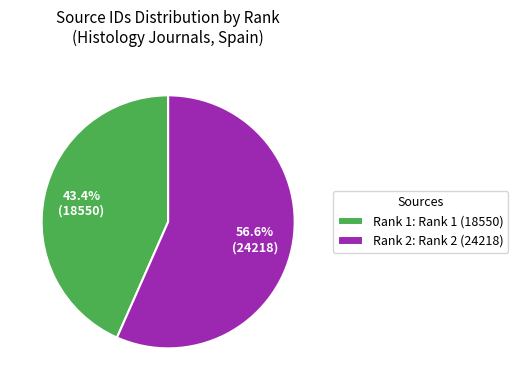

Do Rank 1: Rank 1 (18550) and Rank 2: Rank 2 (24218) together represent more than half of the pie?

Yes